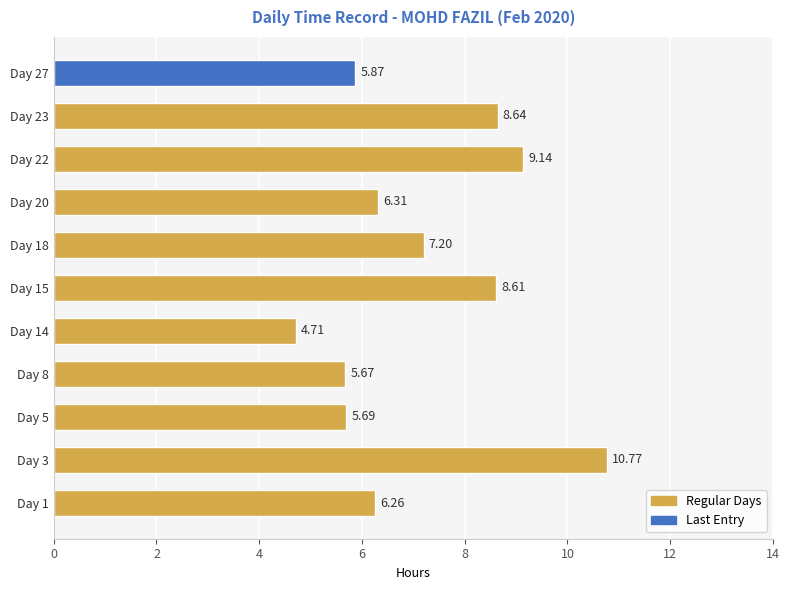

Which has a higher value, Day 14 or Day 23?

Day 23